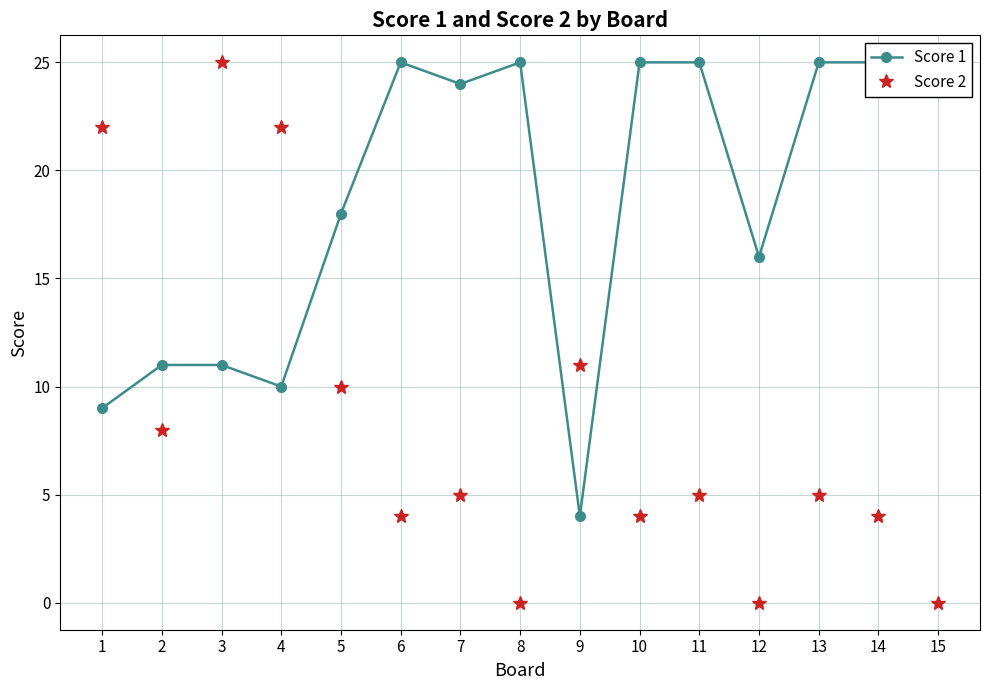

Rank the categories by Score 1 value from highest to lowest.

6, 8, 10, 11, 13, 14, 15, 7, 5, 12, 2, 3, 4, 1, 9